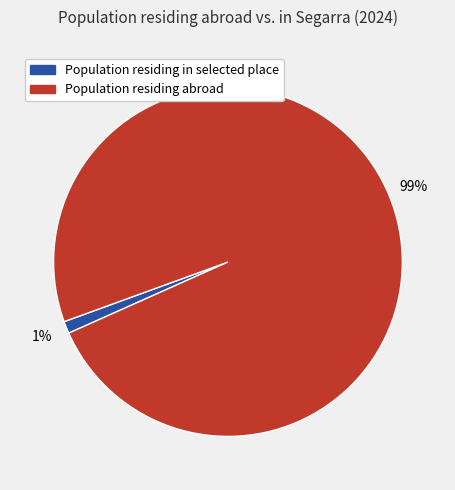

To the nearest percent, what is the difference between the largest and smallest slice percentages?

98%